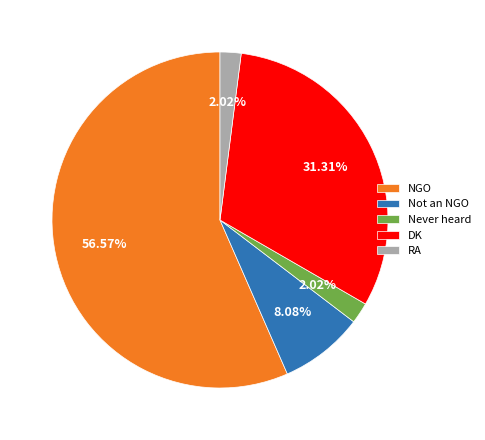

Does NGO represent more than half of the total?

Yes